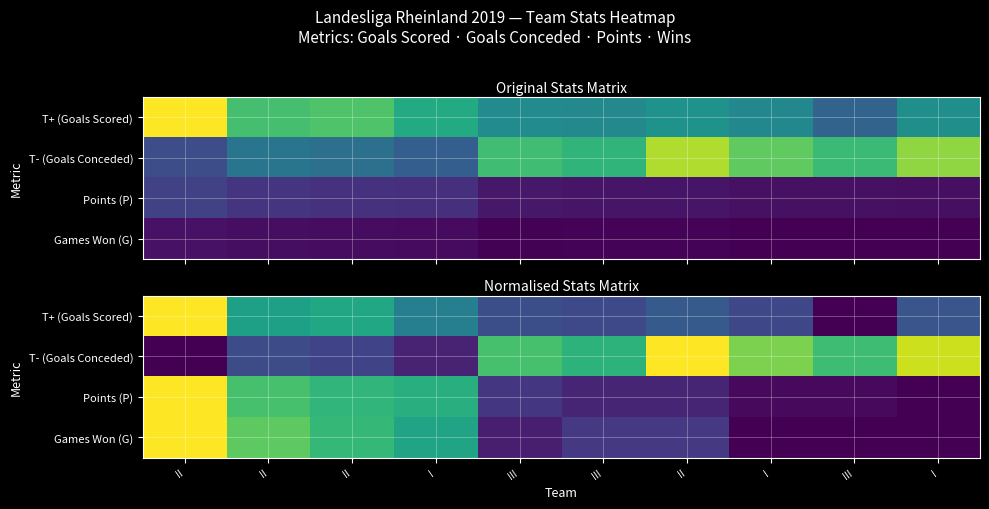

Which category has the highest value in the Games Won (G) series?

II